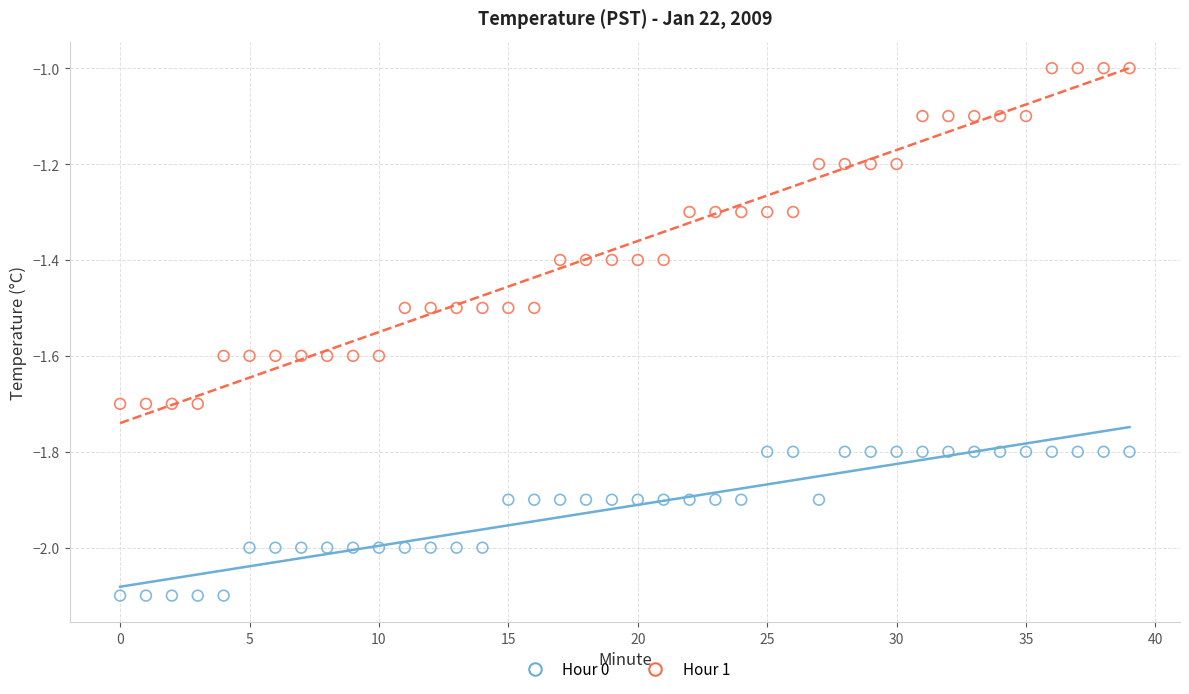

Across all data points, what is the range of Y values (max minus min)?

1.1